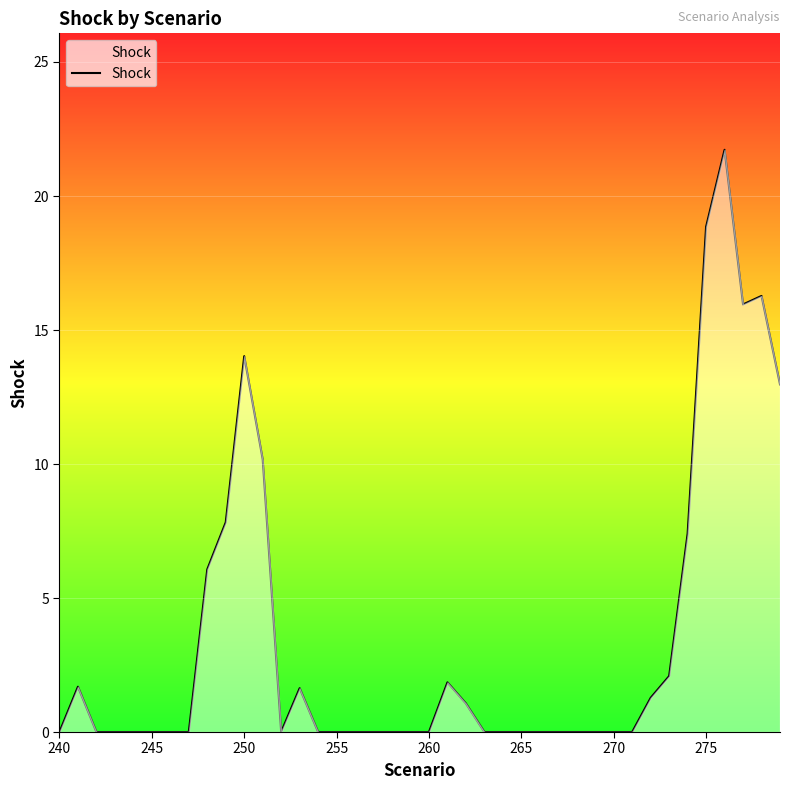

What is the difference between the maximum and minimum values?

21.7